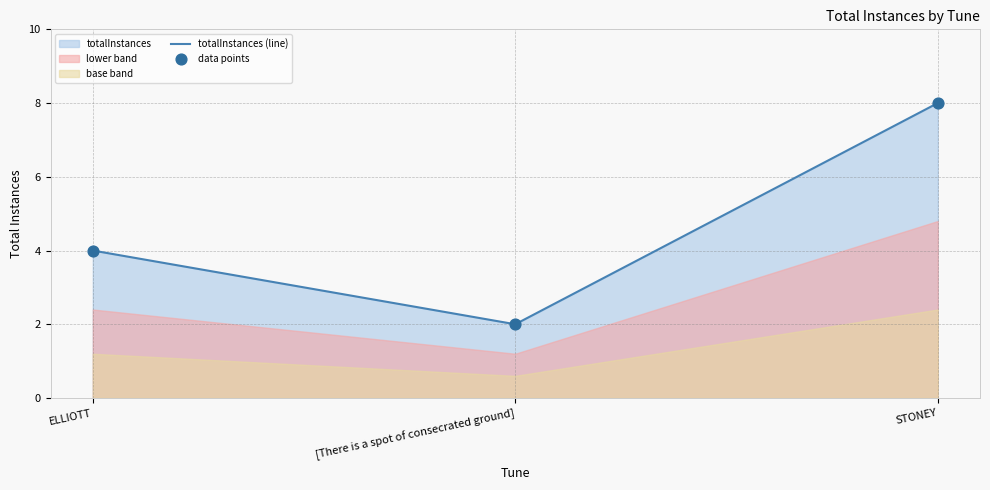

Between ELLIOTT and [There is a spot of consecrated ground], which is larger?

ELLIOTT